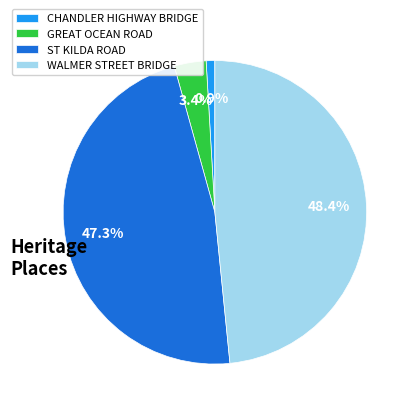

Which slice is the largest?

WALMER STREET BRIDGE